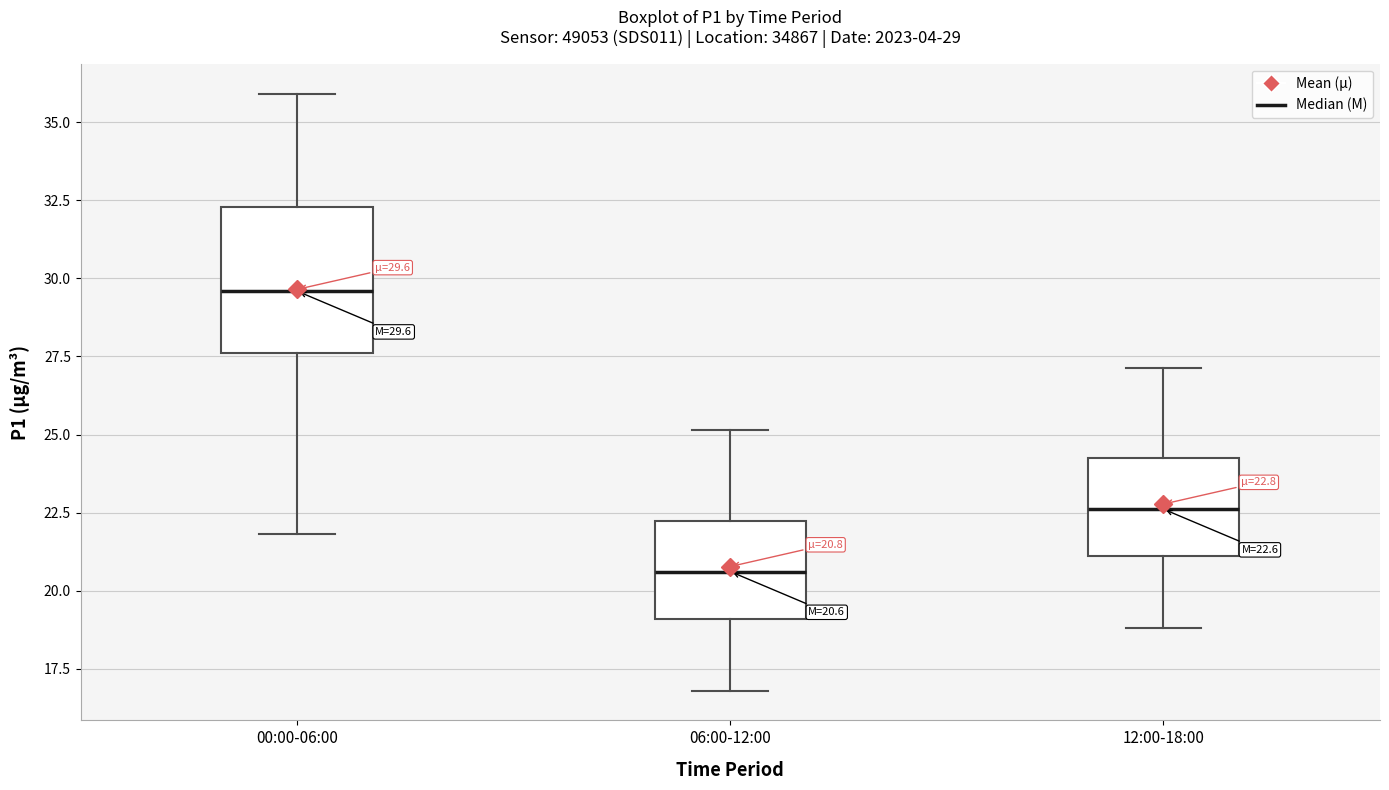

Which box has the highest median line?

00:00-06:00